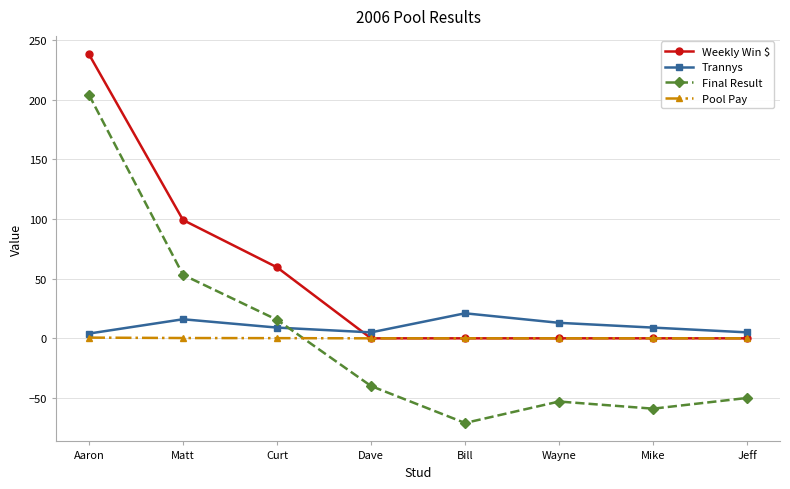

Rank the series by their maximum value, from highest to lowest.

Weekly Win $, Final Result, Trannys, Pool Pay